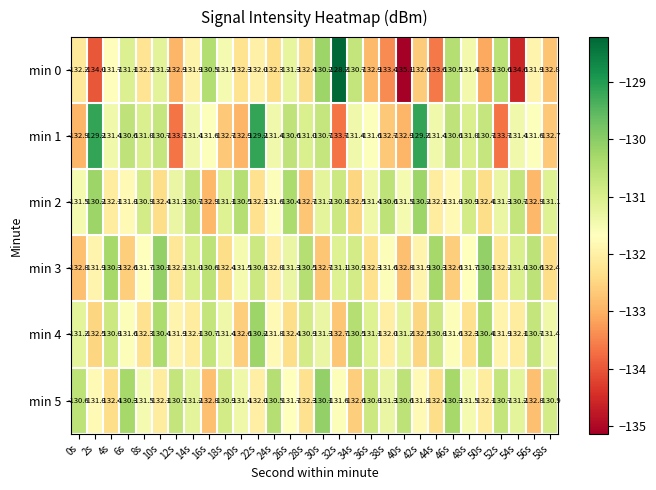

What is the sum of all min 5 values?

-3942.9